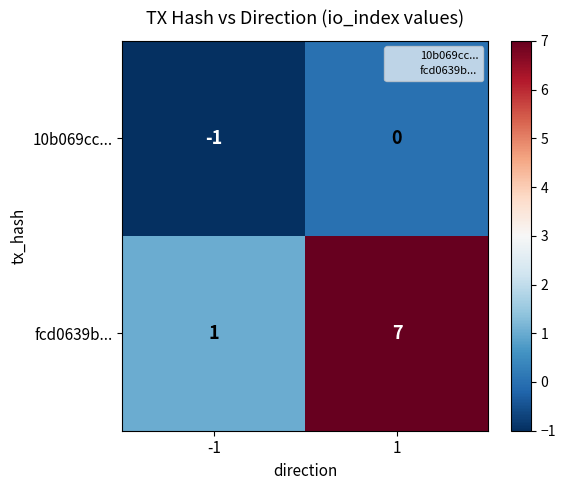

List the series in order of their peak value, highest first.

fcd0639b..., 10b069cc...